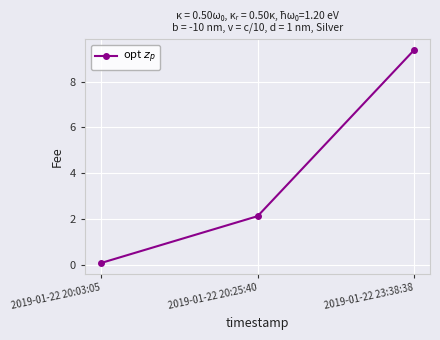

What is the change in value from 2019-01-22 20:03:05 to 2019-01-22 23:38:38?

+9.3